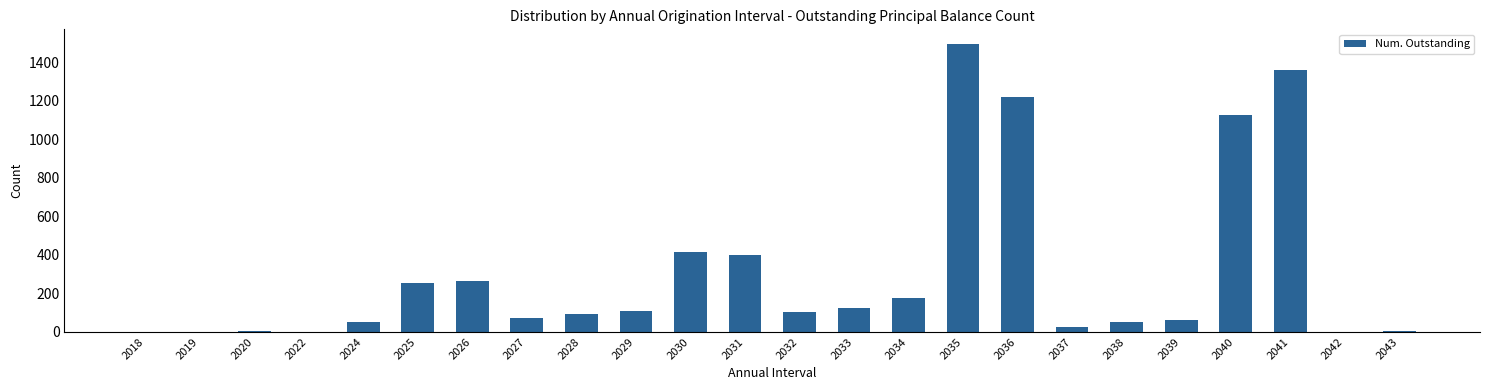

Are the bars horizontal?

No